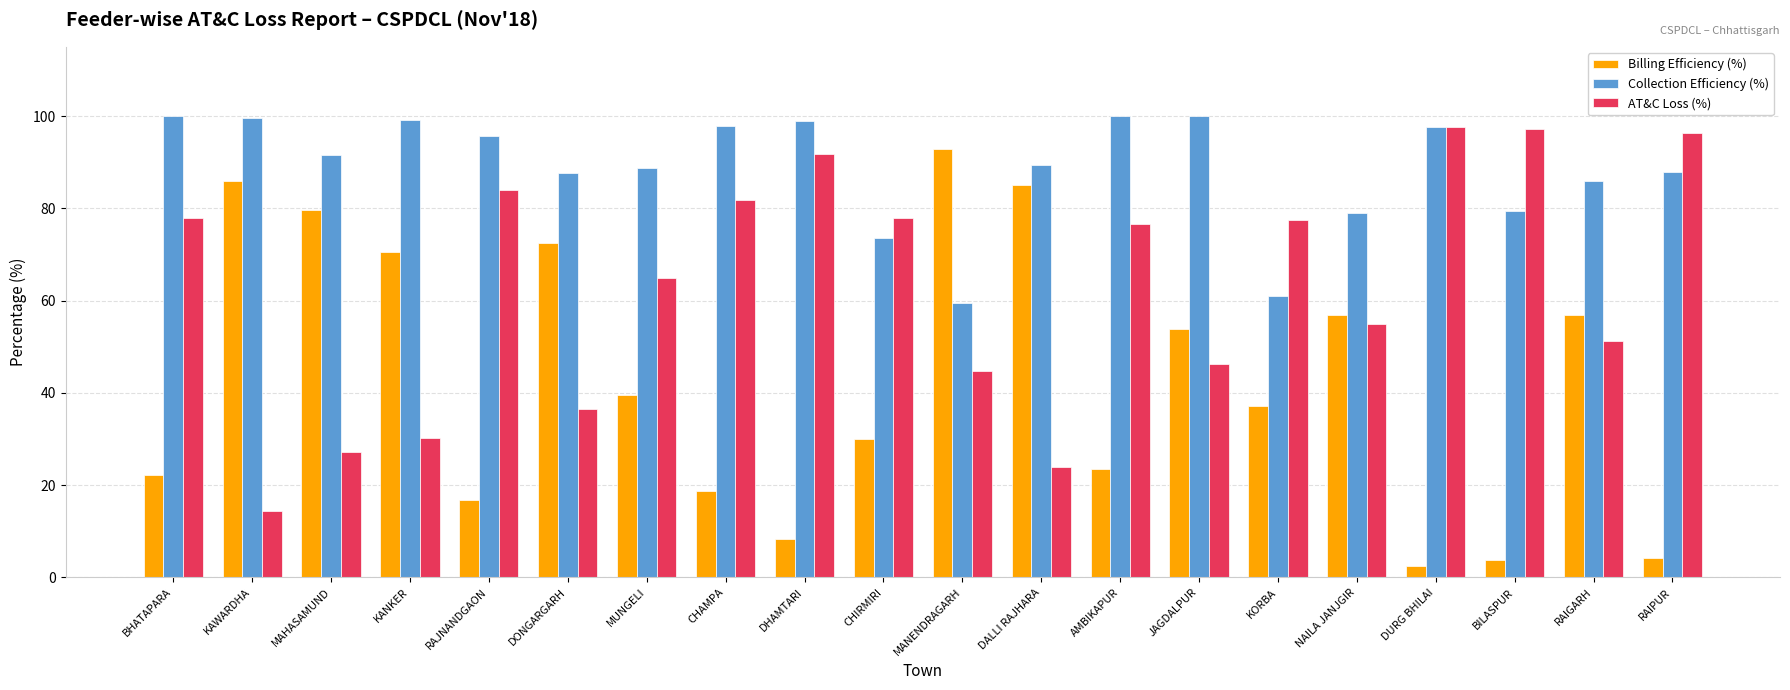

What are all the series names shown in the legend?

Billing Efficiency (%), Collection Efficiency (%), AT&C Loss (%)